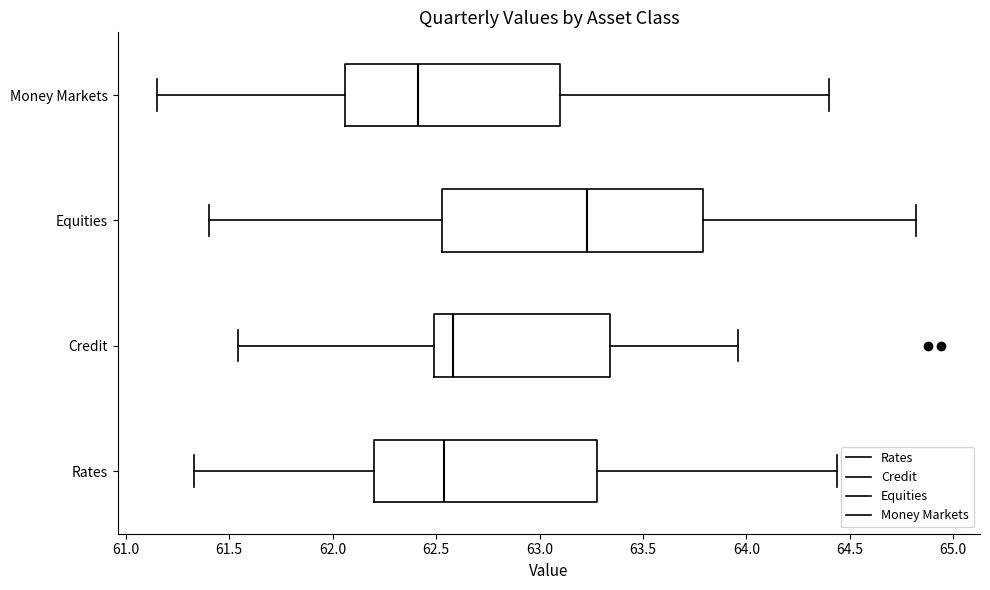

Reading bottom to top, transcribe this box plot: for each box, give where its median line is, the range the box spans, and where its two whiskers end, as read against the x-axis. The values are not printed on the chart, so give them approximately, as read against the axis.

Rates: median 62.55, box 62.20 to 63.30, whiskers 61.35 to 64.45
Credit: median 62.60, box 62.50 to 63.35, whiskers 61.55 to 63.95
Equities: median 63.25, box 62.55 to 63.80, whiskers 61.40 to 64.80
Money Markets: median 62.40, box 62.05 to 63.10, whiskers 61.15 to 64.40